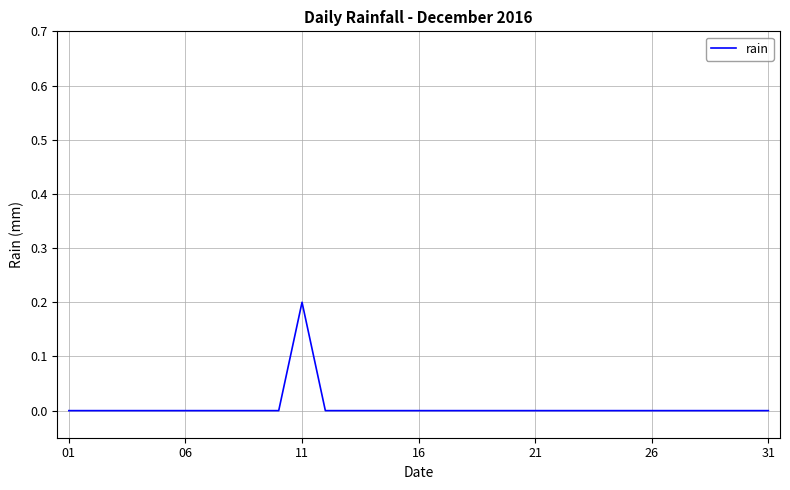

Does the chart have visible grid lines?

Yes